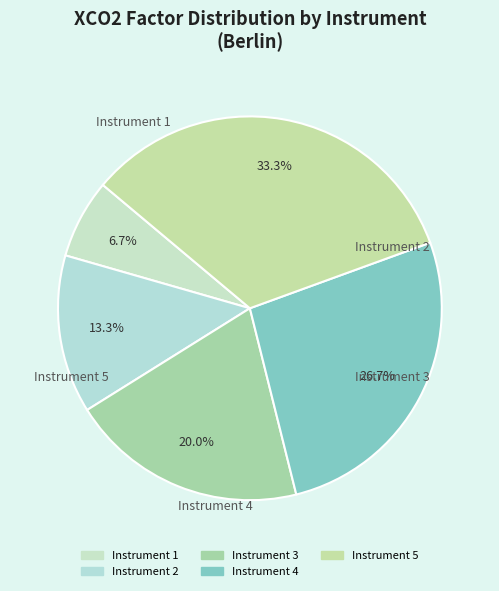

Approximately how many times larger is the value at Instrument 4 compared to Instrument 1?

4.0